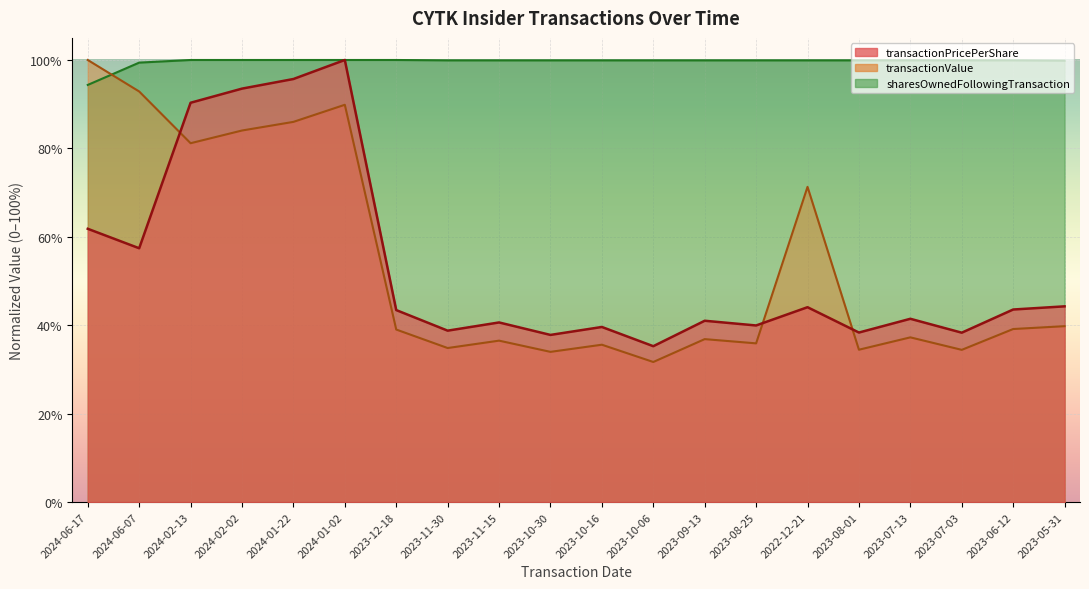

What is the value of the sharesOwnedFollowingTransaction point at the 19th from the left?

1.0